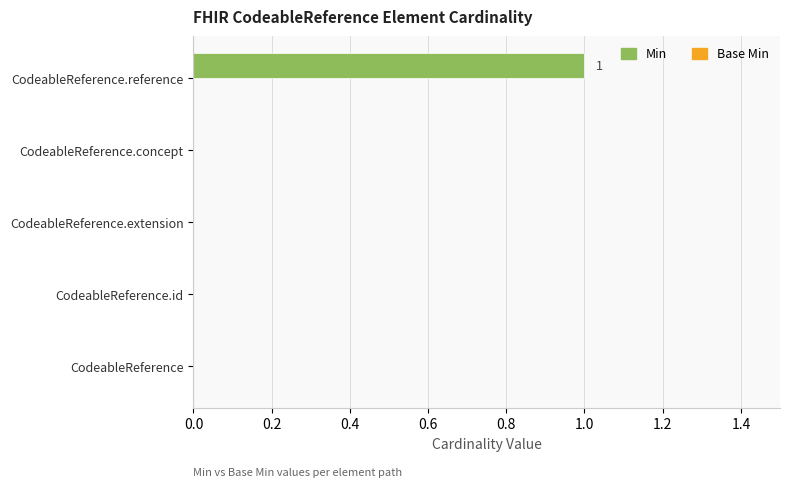

Reading bottom to top, extract all data points from this chart.

CodeableReference=0	CodeableReference.id=0	CodeableReference.extension=0	CodeableReference.concept=0	CodeableReference.reference=1